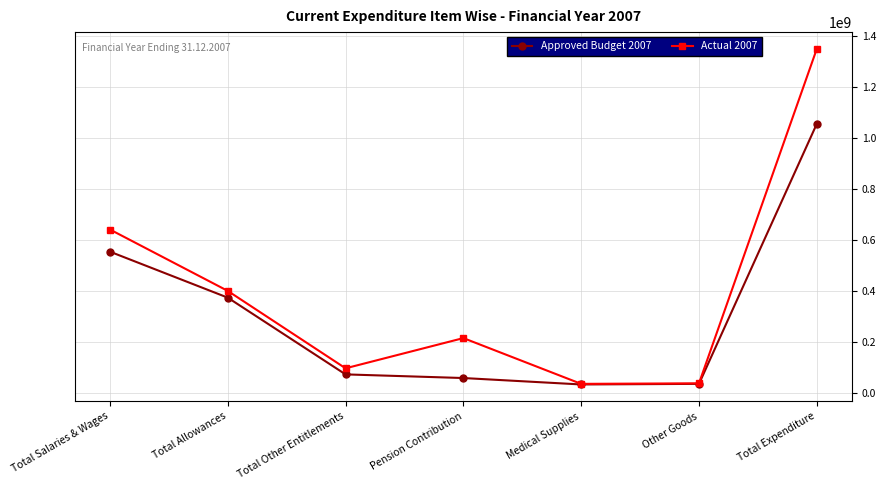

What is the difference between the maximum and second lowest values in the Approved Budget 2007 series?

1019601413